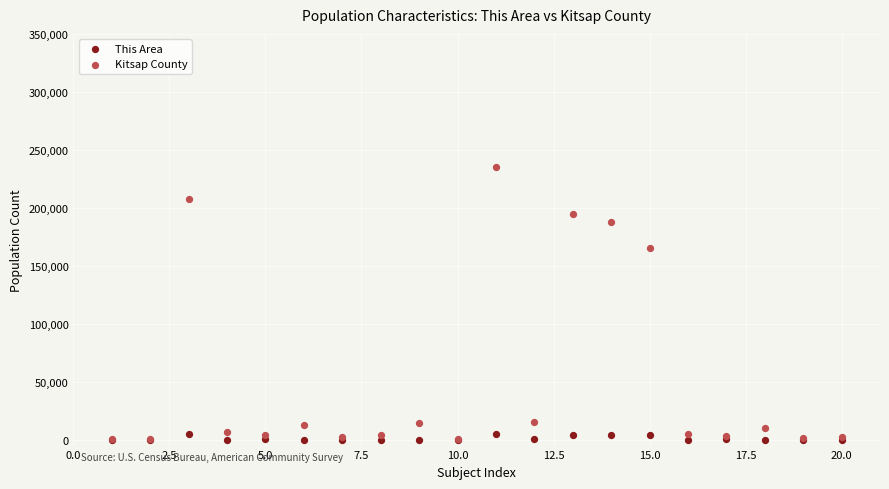

Which series contains the highest Y value?

Kitsap County